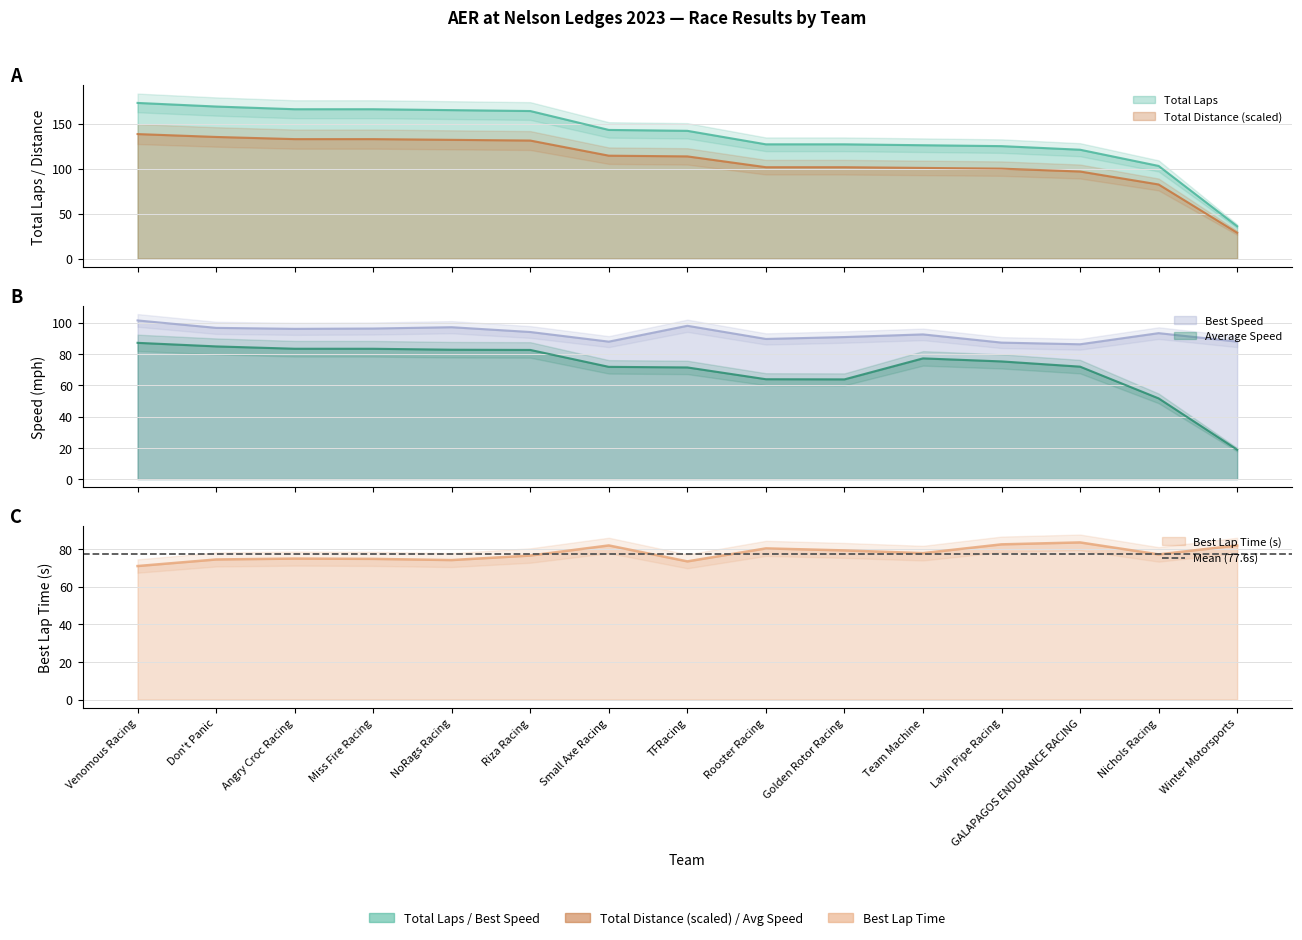

How many data points in Average Speed are above 75?

8